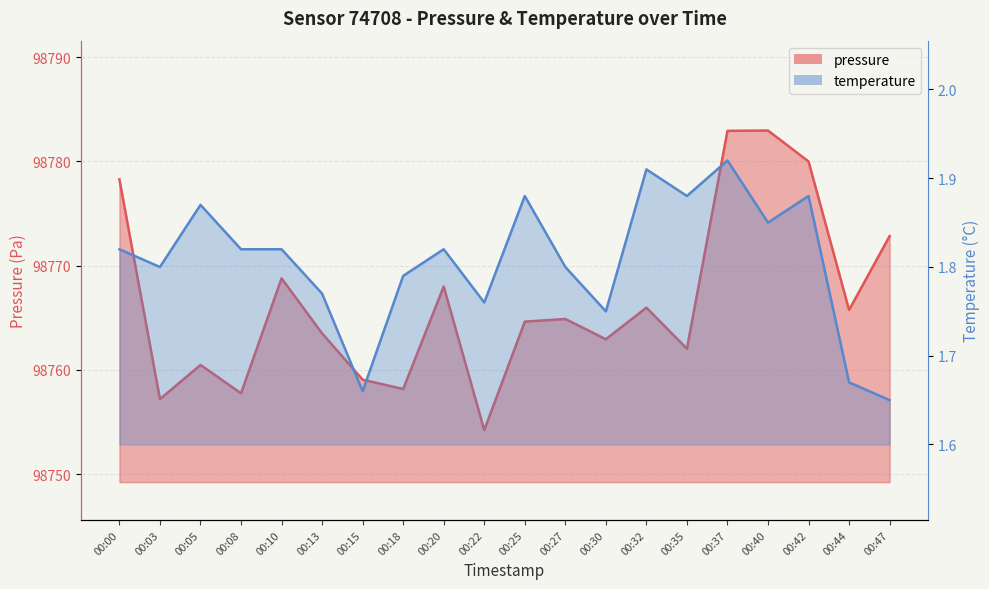

Reading left to right, extract all data points from this chart.

pressure: 98778.3	98757.2	98760.5	98757.8	98768.8	98763.5	98759.1	98758.2	98768.0	98754.2	98764.6	98764.9	98762.9	98766.0	98762.0	98782.9	98783.0	98780.0	98765.8	98772.8
temperature: 1.8	1.8	1.9	1.8	1.8	1.8	1.7	1.8	1.8	1.8	1.9	1.8	1.8	1.9	1.9	1.9	1.9	1.9	1.7	1.6